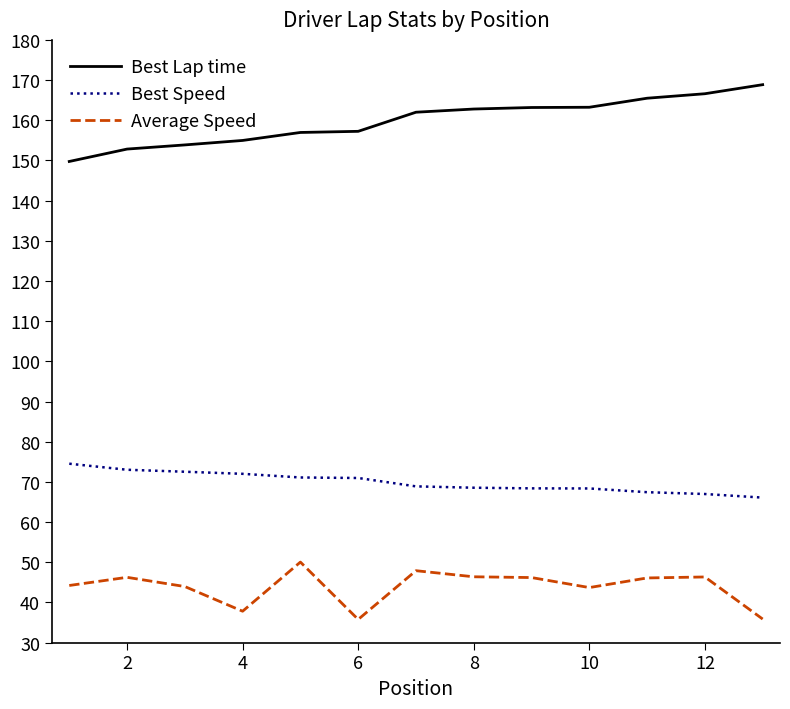

What is the difference between the maximum and minimum values in the Best Speed series?

8.4